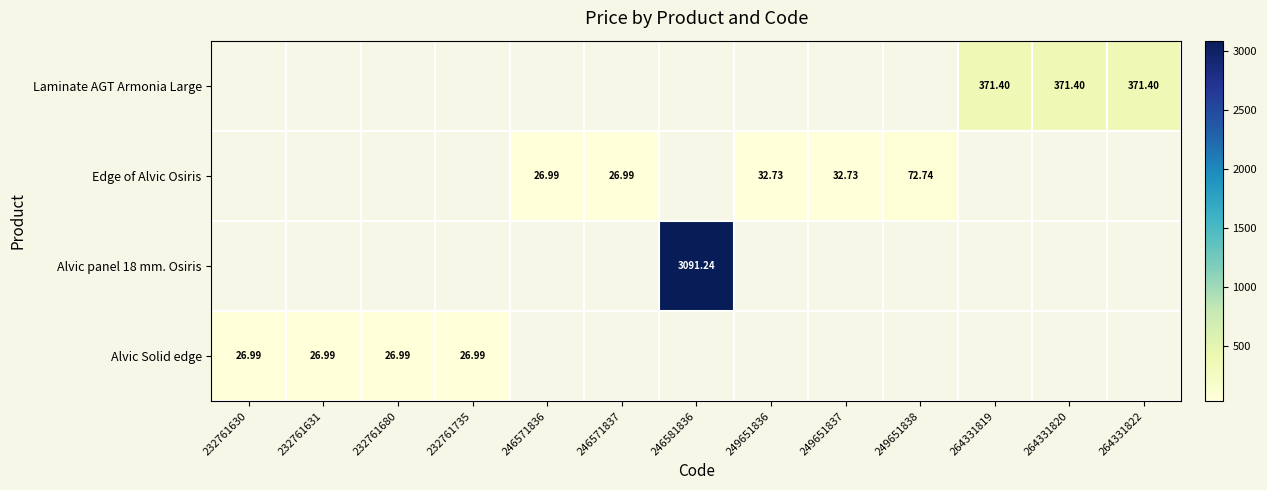

What is the greatest value displayed?

3091.2